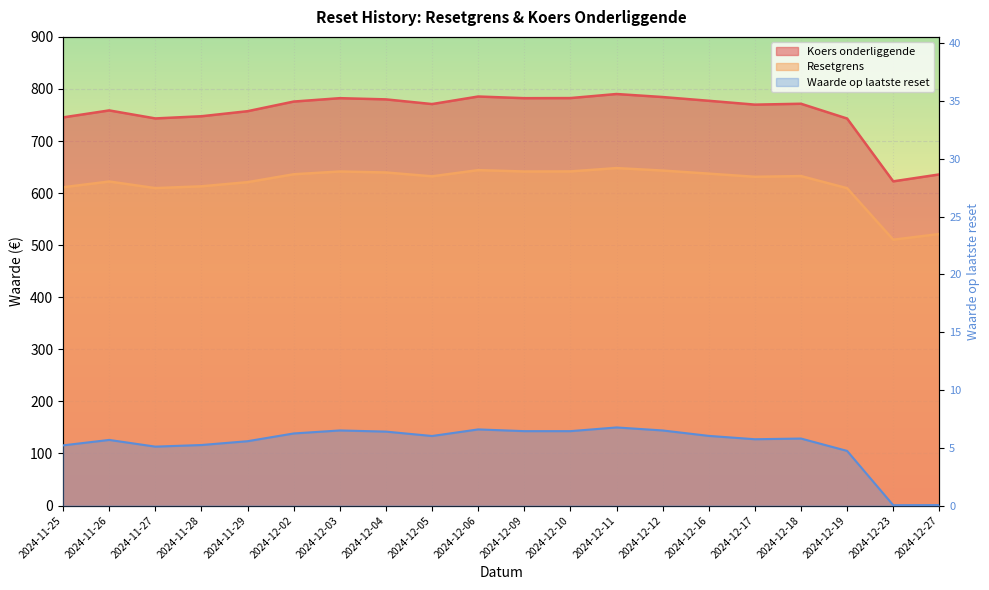

The value of Koers onderliggende at 2024-11-26 is 243.1. True or false?

False